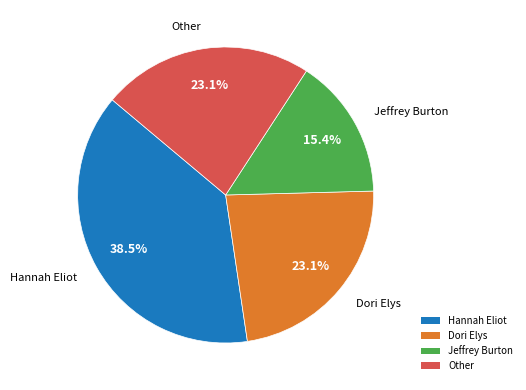

What percentage do Dori Elys and Hannah Eliot together represent?

61.5%